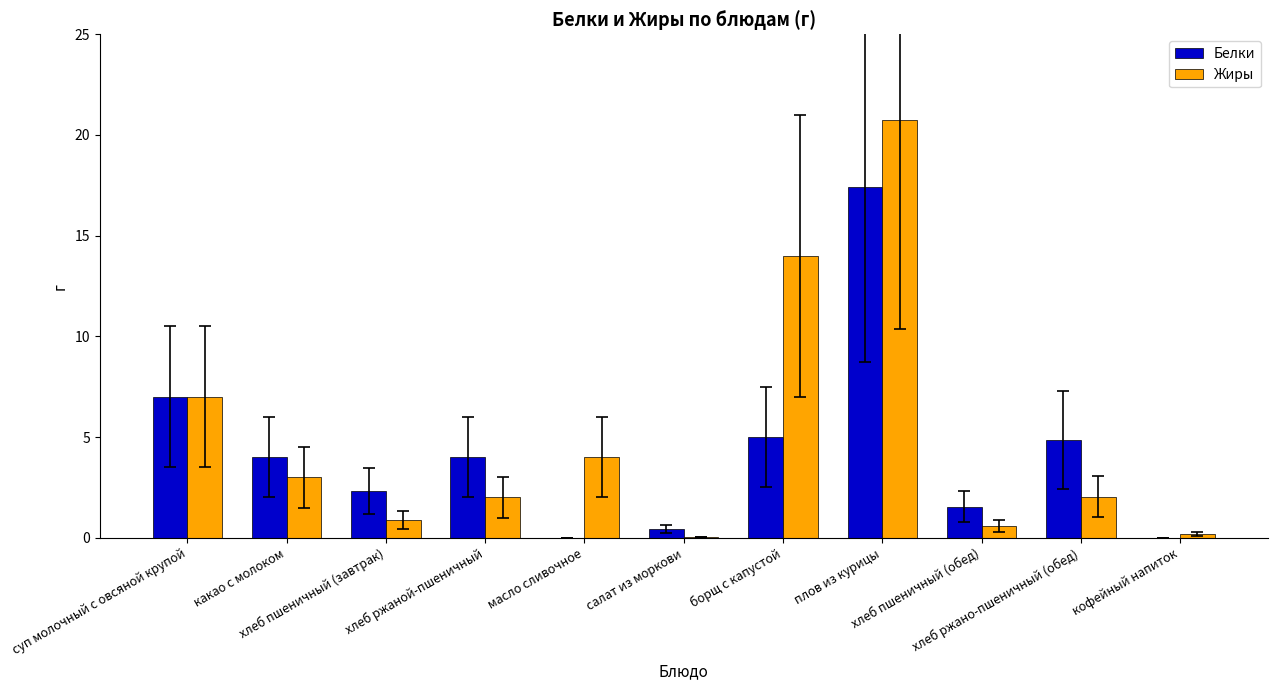

What is the sum of all Жиры values?

54.5